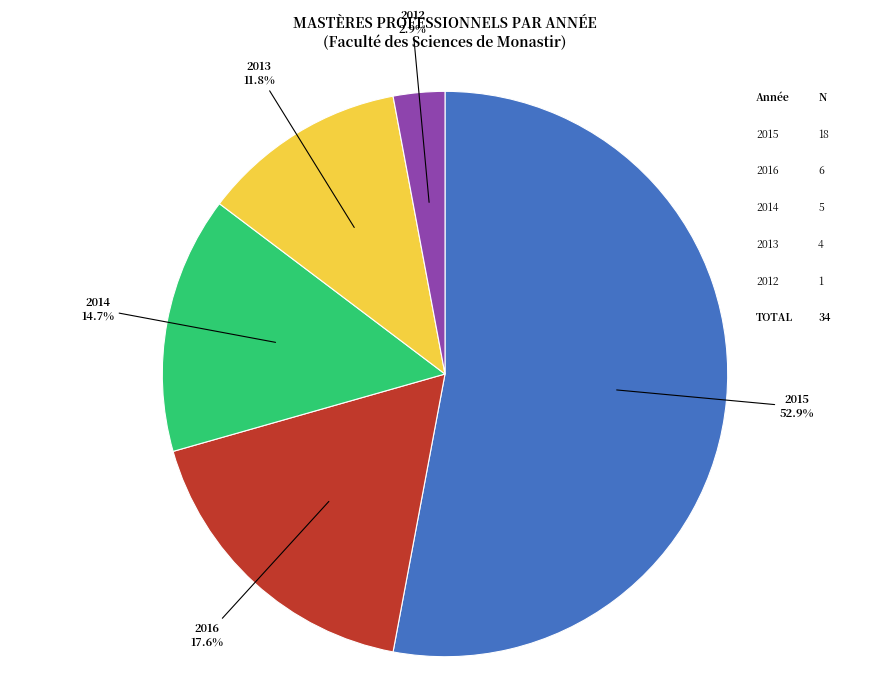

Does any single category account for the majority?

Yes